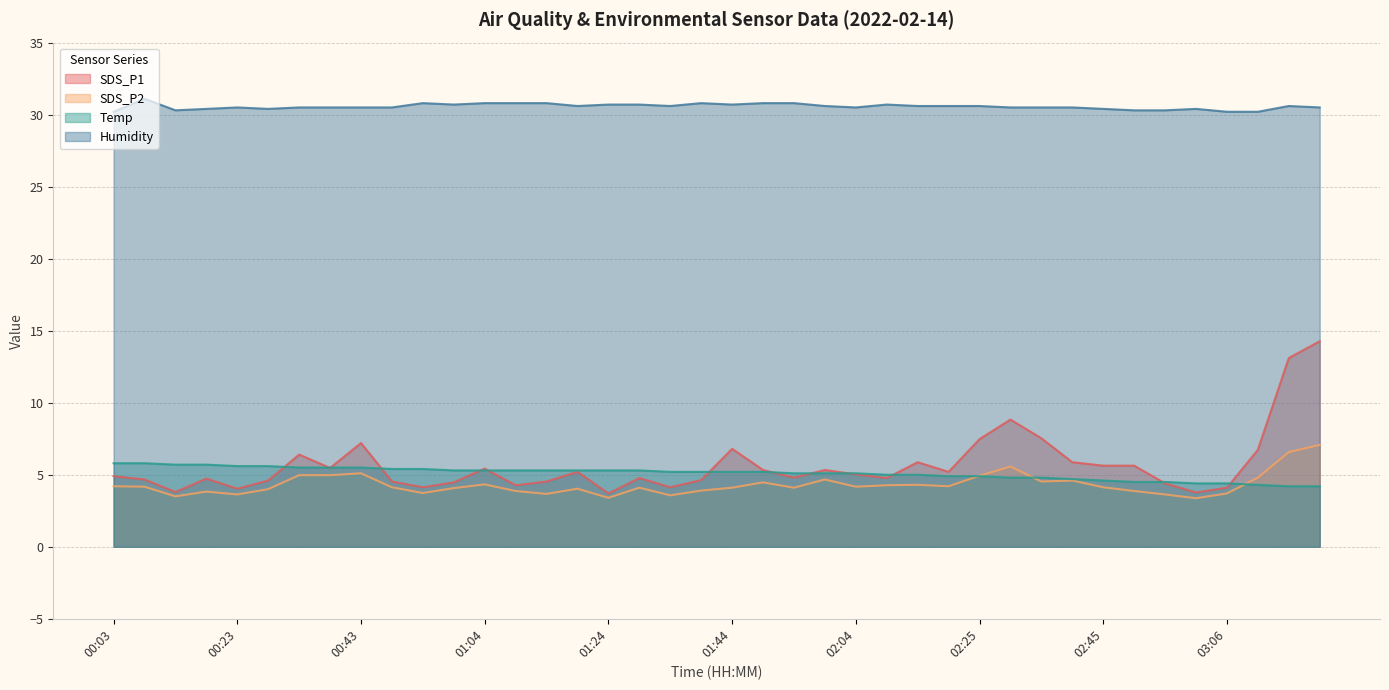

Read the Temp value at 03:06.

4.4